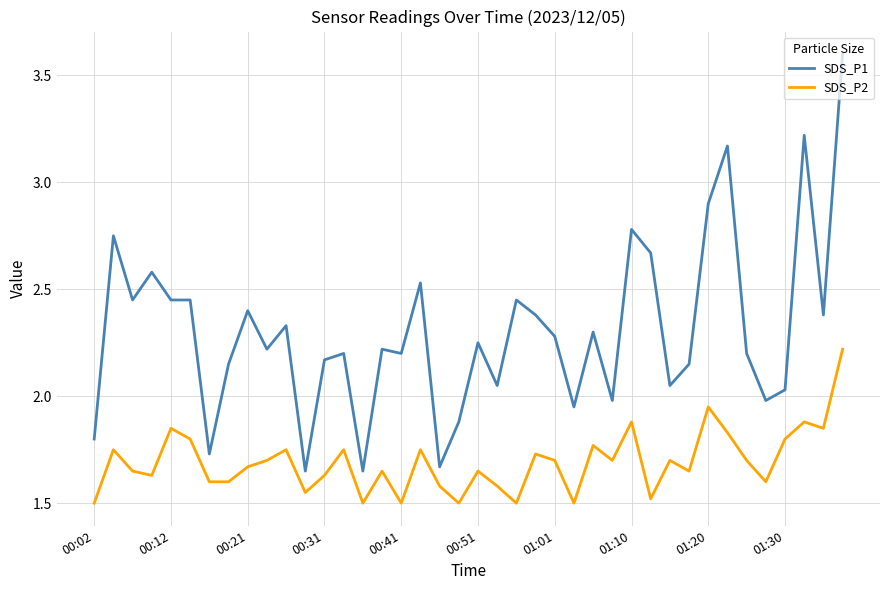

True or false: SDS_P1 and SDS_P2 cross at least once.

False